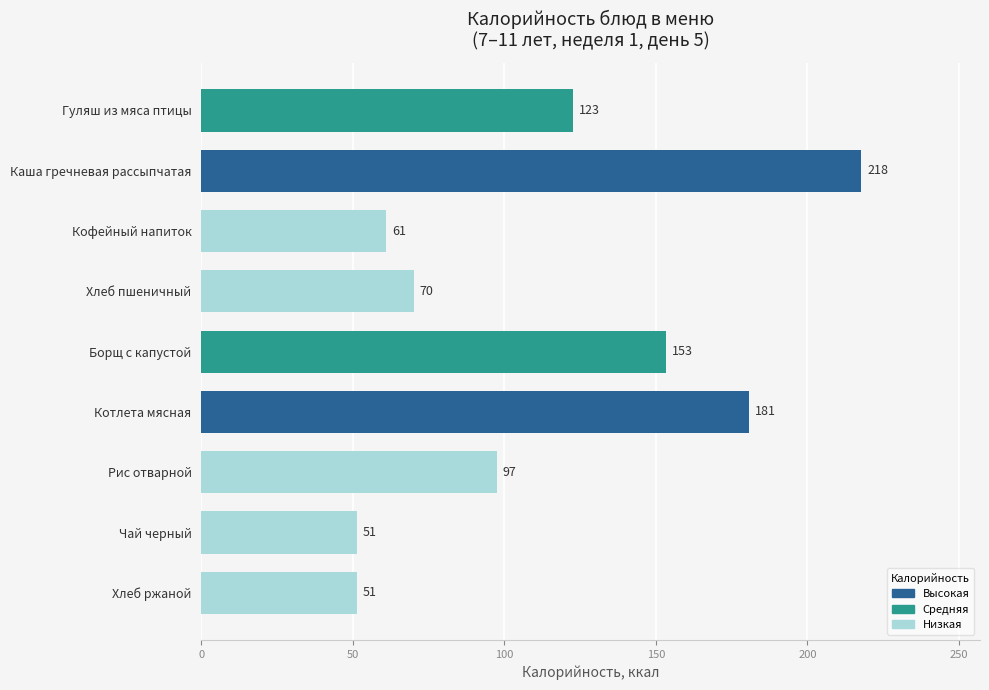

The chart shows a value of 122.5 at Гуляш из мяса птицы. True or false?

True